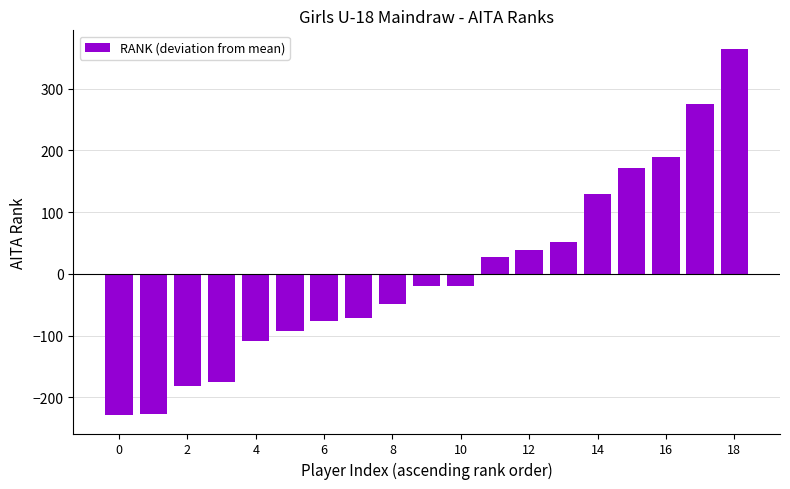

What is the difference between the maximum and minimum values?

594.0